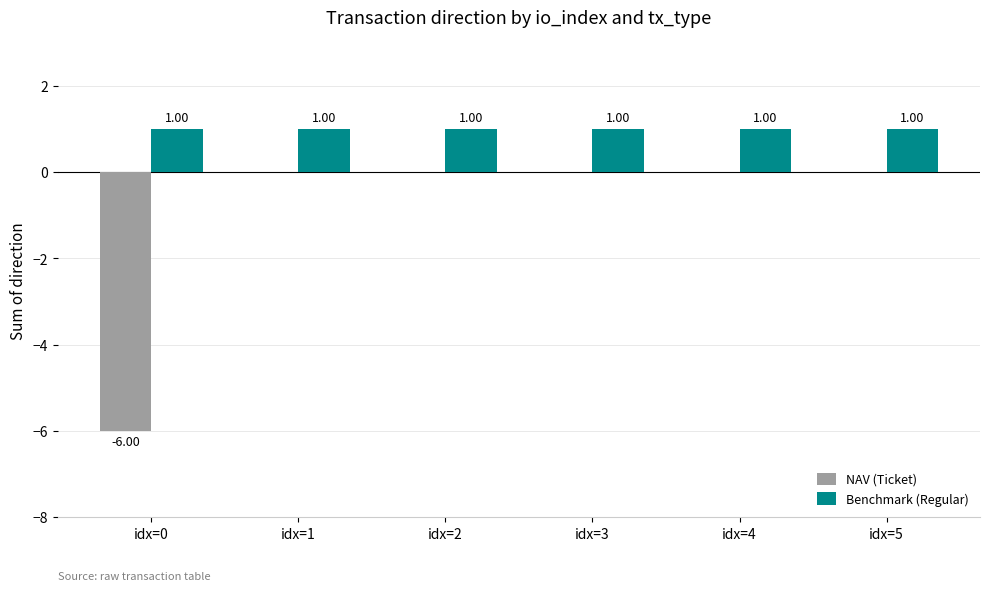

Reading left to right, list all the values displayed in this chart.

NAV (Ticket): -6	0	0	0	0	0
Benchmark (Regular): 1	1	1	1	1	1